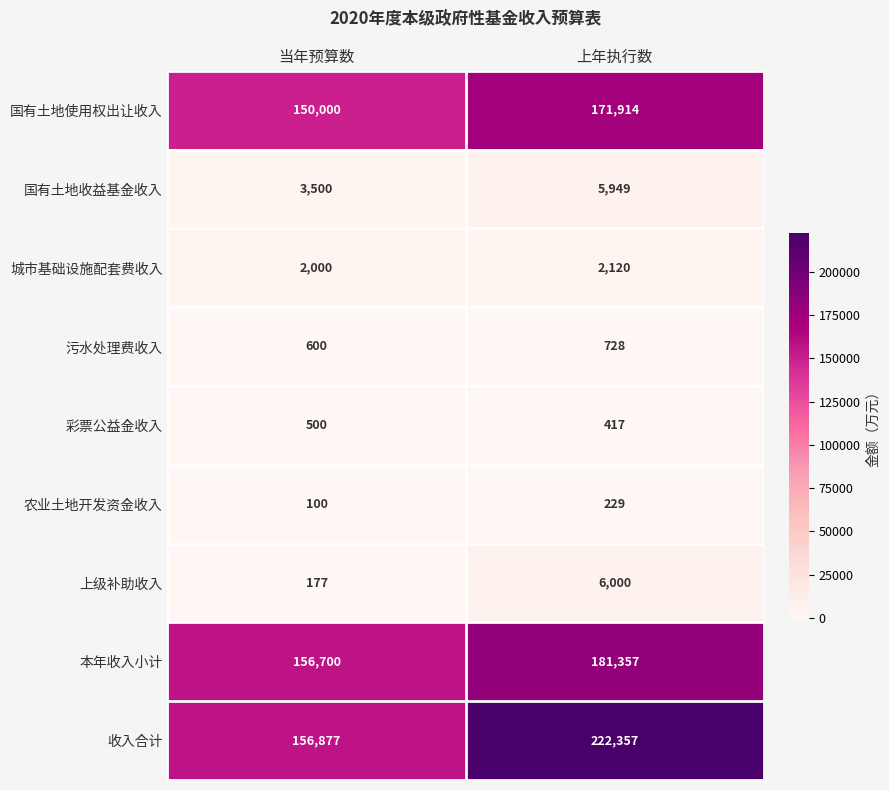

What value does the 本年收入小计 series have at 当年预算数, to the nearest 100?

156700